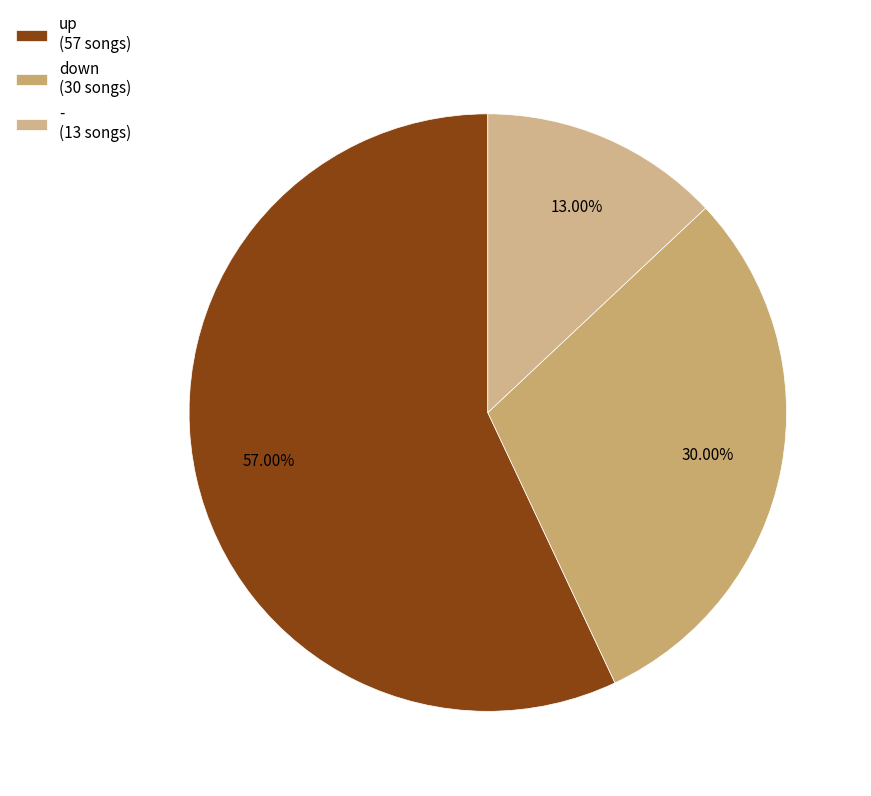

How many slices are in this pie chart?

3